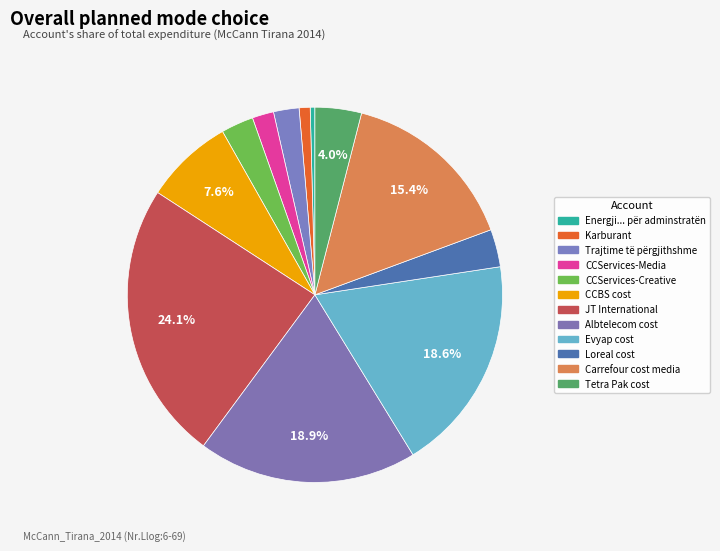

How much of the chart is everything except Trajtime të përgjithshme?

97.8%